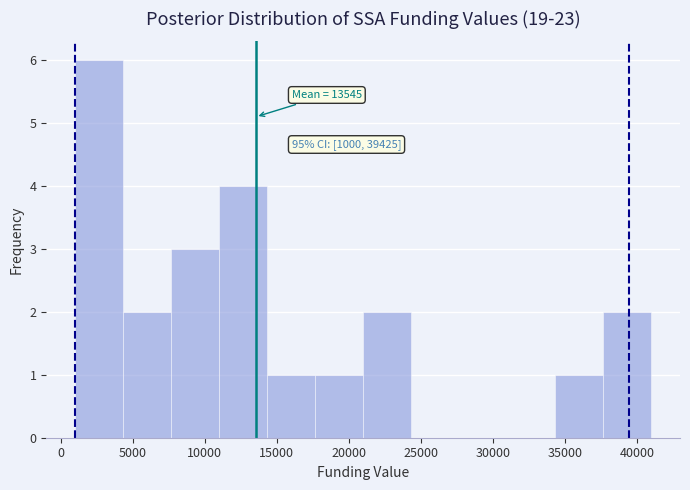

Over which range of the x-axis is the bar tallest?

1000 to 4500